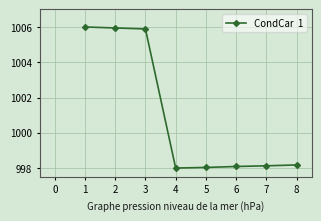

What is the value of the 4th point from the left?

998.0